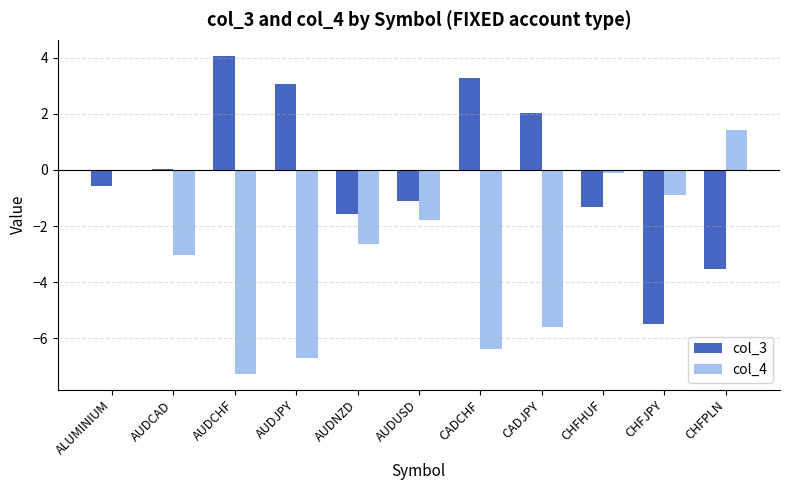

Which category has the highest value in the col_3 series?

AUDCHF